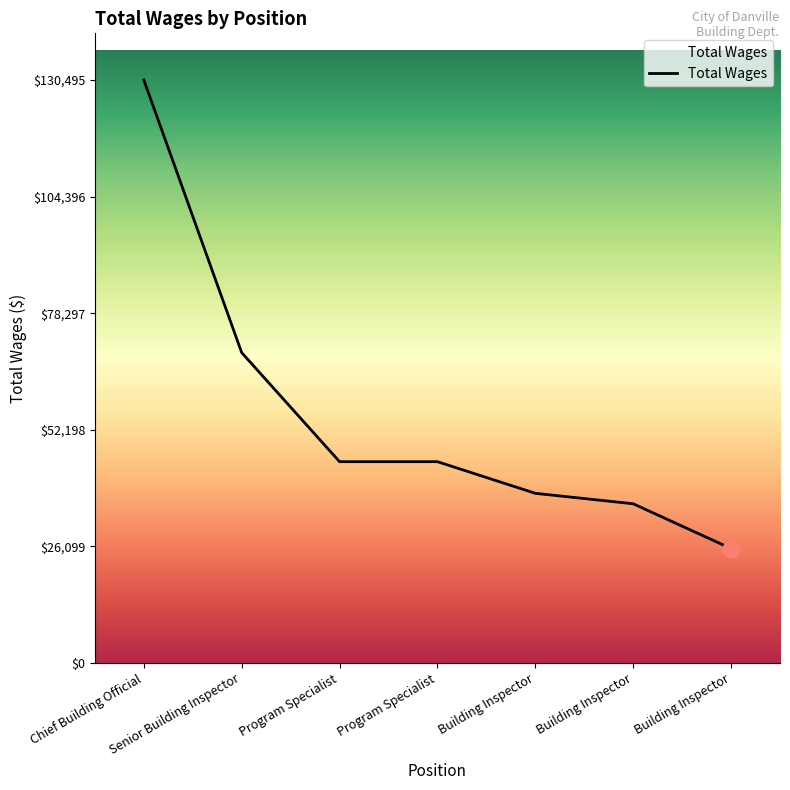

How many lines are shown in the chart?

1